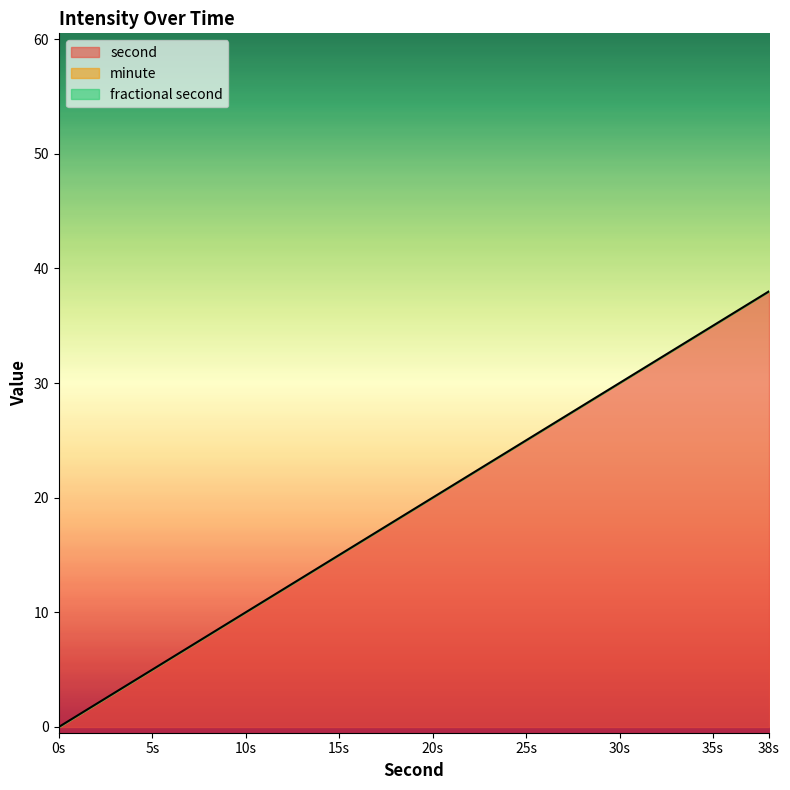

At which category does the chart reach its peak across all series?

38s